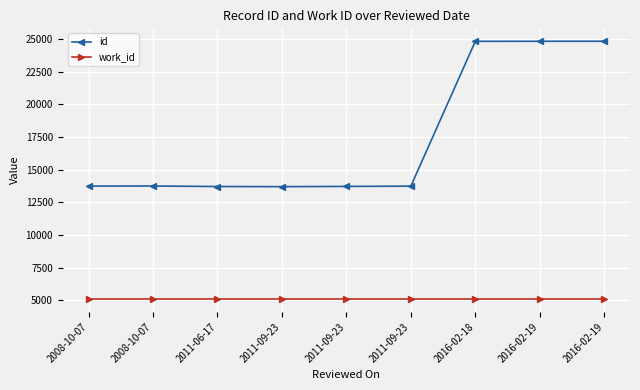

Does the chart have visible grid lines?

Yes